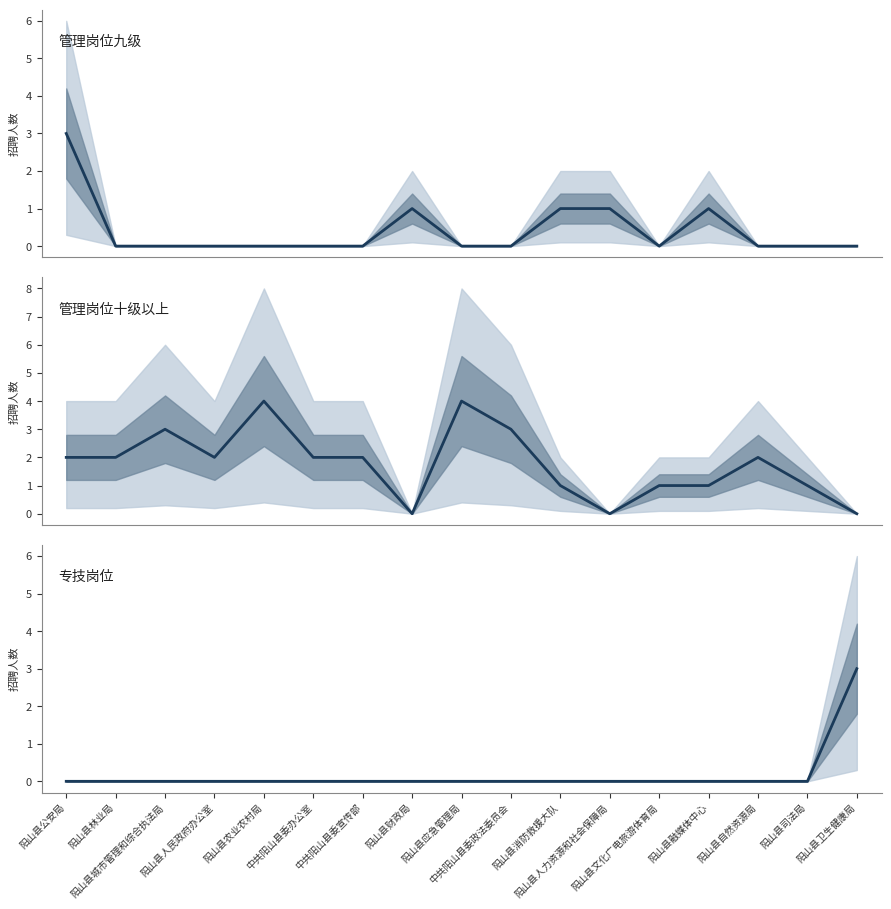

True or false: 专技岗位 has more than 1 points higher than both neighbors.

False